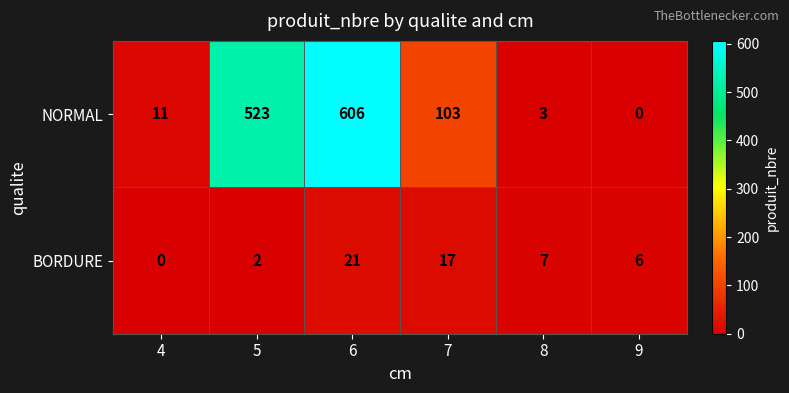

Reading left to right, extract all data points from this chart.

NORMAL: 4=11	5=523	6=606	7=103	8=3	9=0
BORDURE: 4=0	5=2	6=21	7=17	8=7	9=6